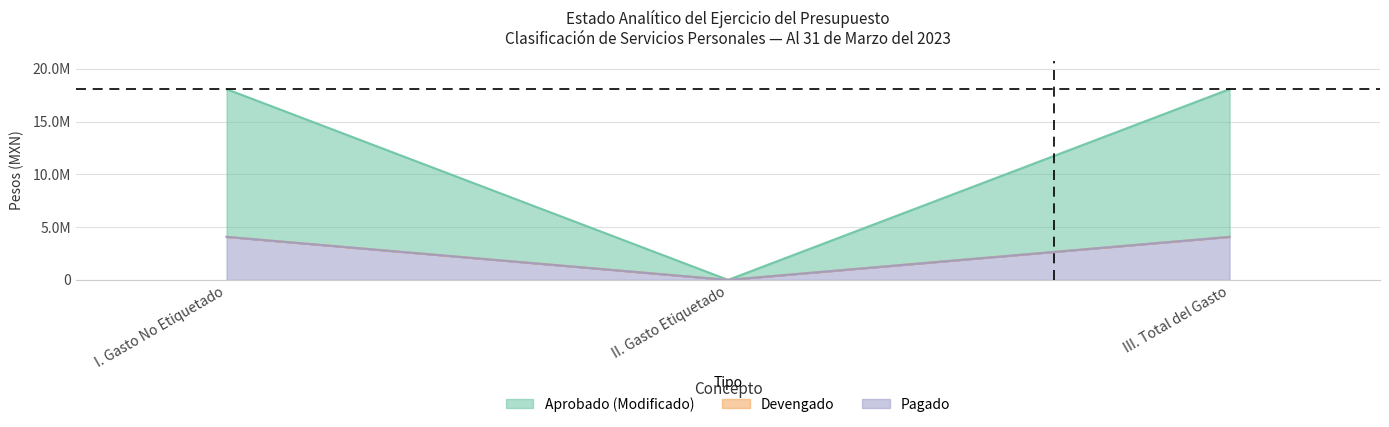

What is the difference between the maximum and minimum values in the Devengado series?

4076234.7